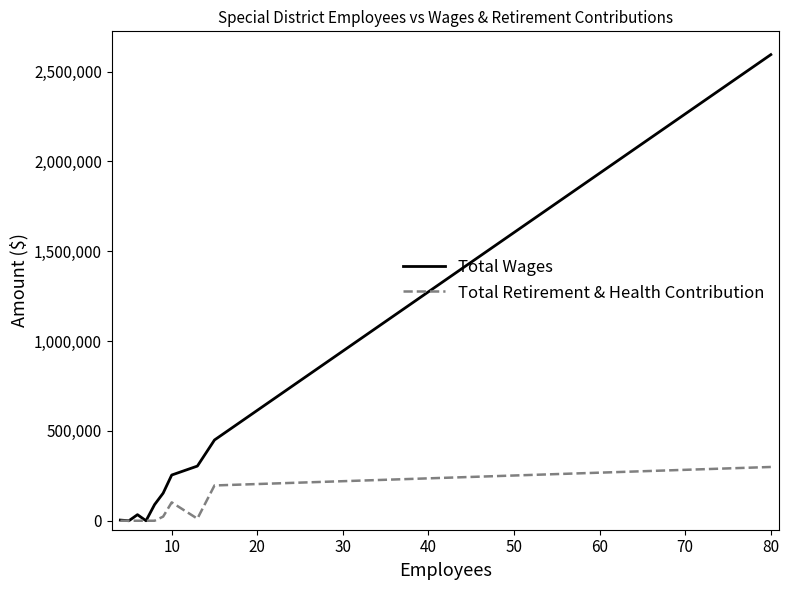

Which series has the largest total across all categories?

Total Wages